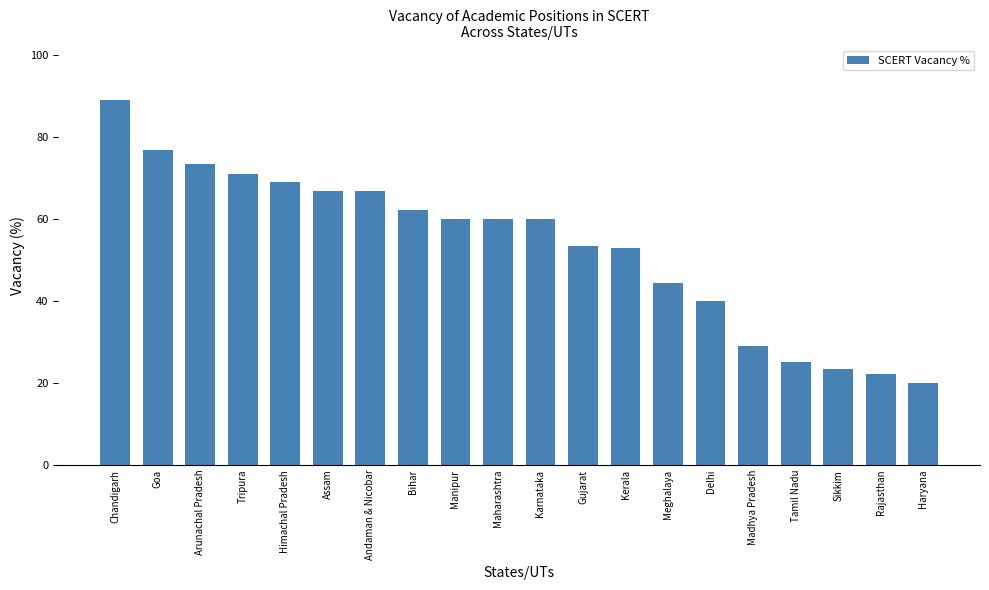

Reading left to right, transcribe all the data shown in this chart.

88.9	76.7	73.3	71.0	68.9	66.7	66.7	62.2	60.0	60.0	60.0	53.3	52.9	44.4	40.0	28.9	25.0	23.3	22.2	20.0